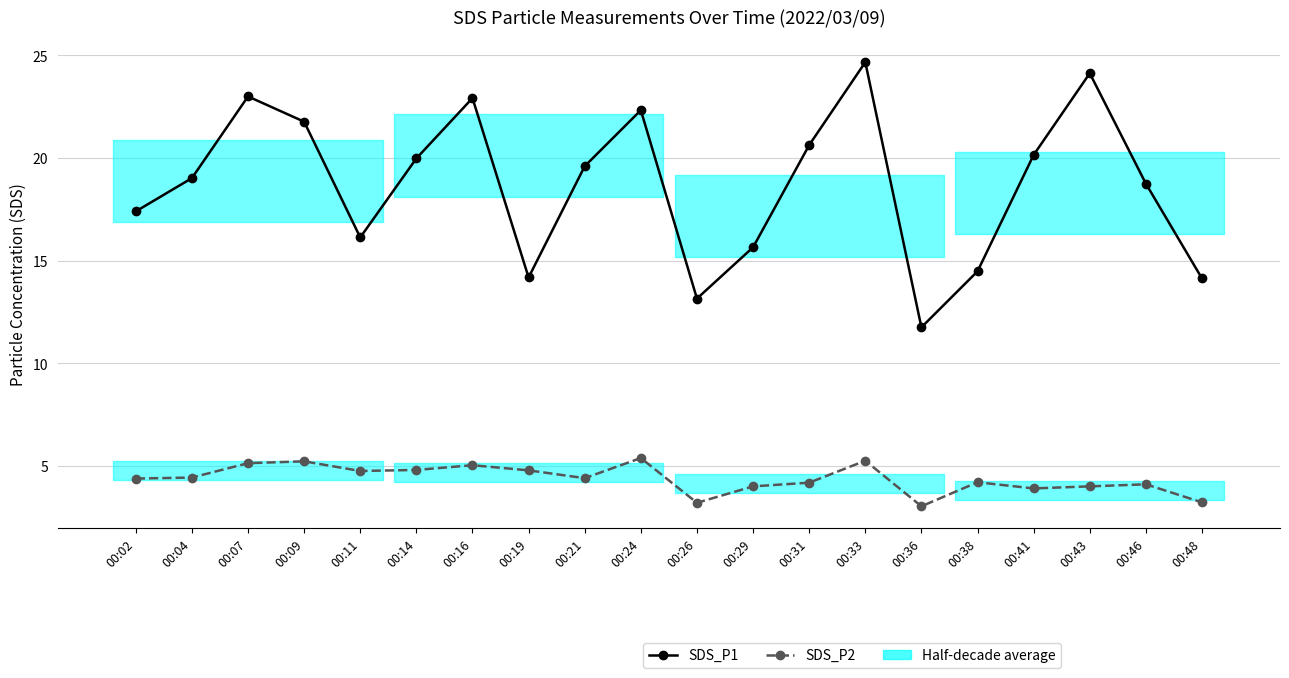

What is the average value of the SDS_P2 series?

4.4